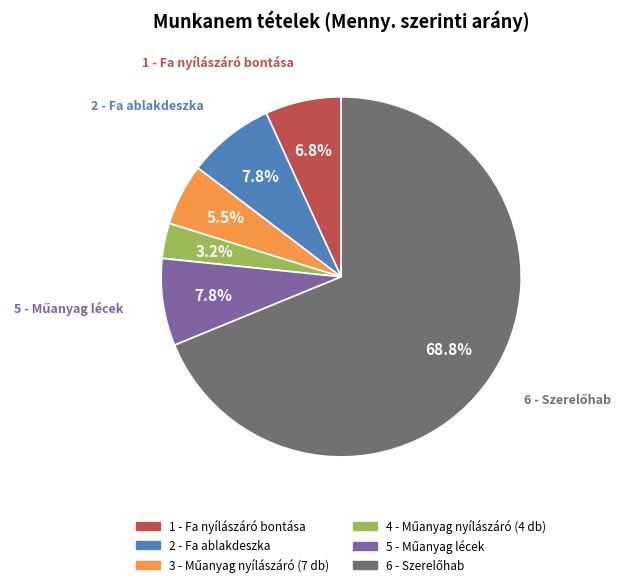

Is there a majority slice in this chart?

Yes